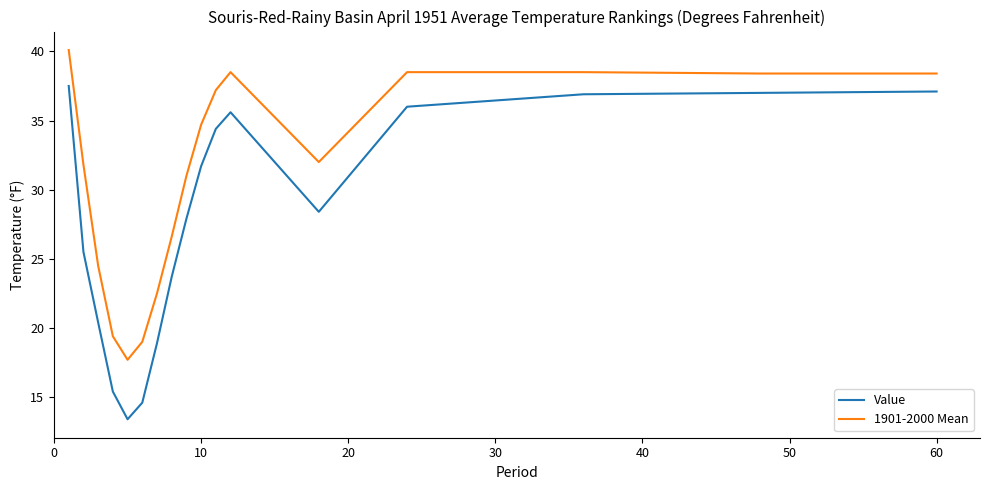

What is the difference between the maximum and minimum values in the Value series?

24.1